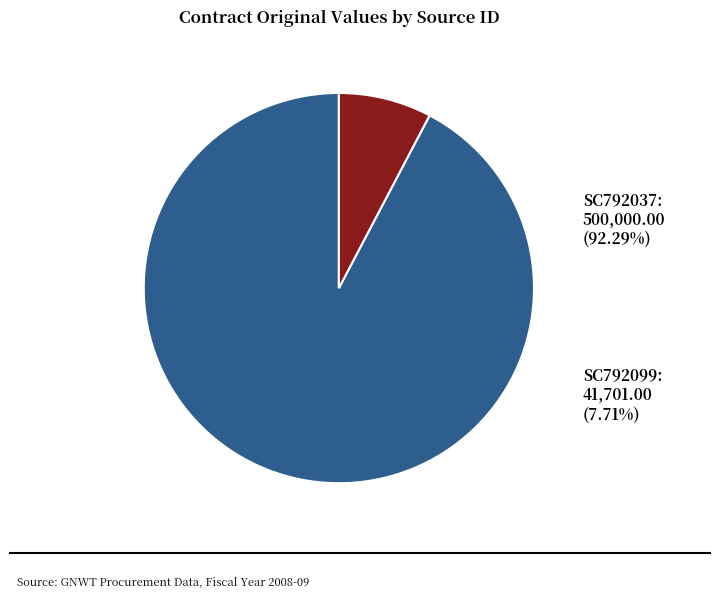

True or false: SC792037 accounts for 86% of the total.

False